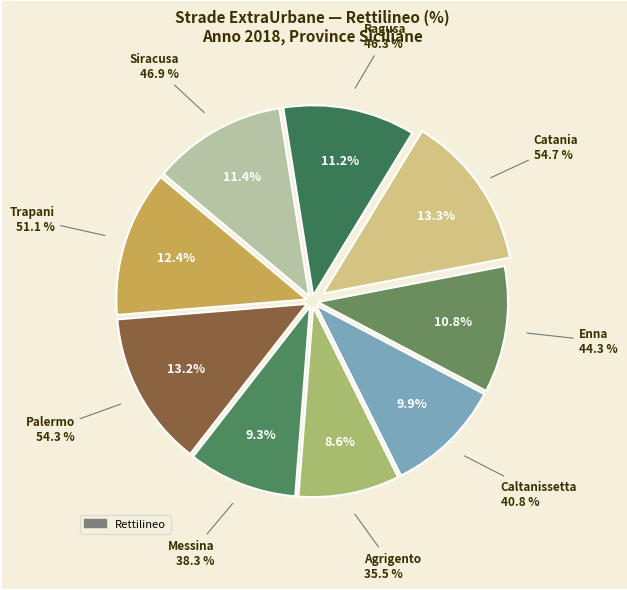

What is the change in value from Trapani to Caltanissetta?

-10.3